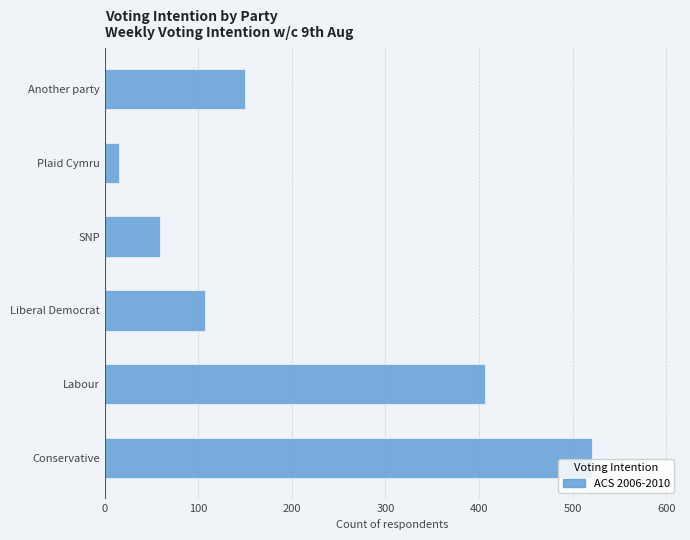

List the labels in order of value, smallest first.

Plaid Cymru, SNP, Liberal Democrat, Another party, Labour, Conservative